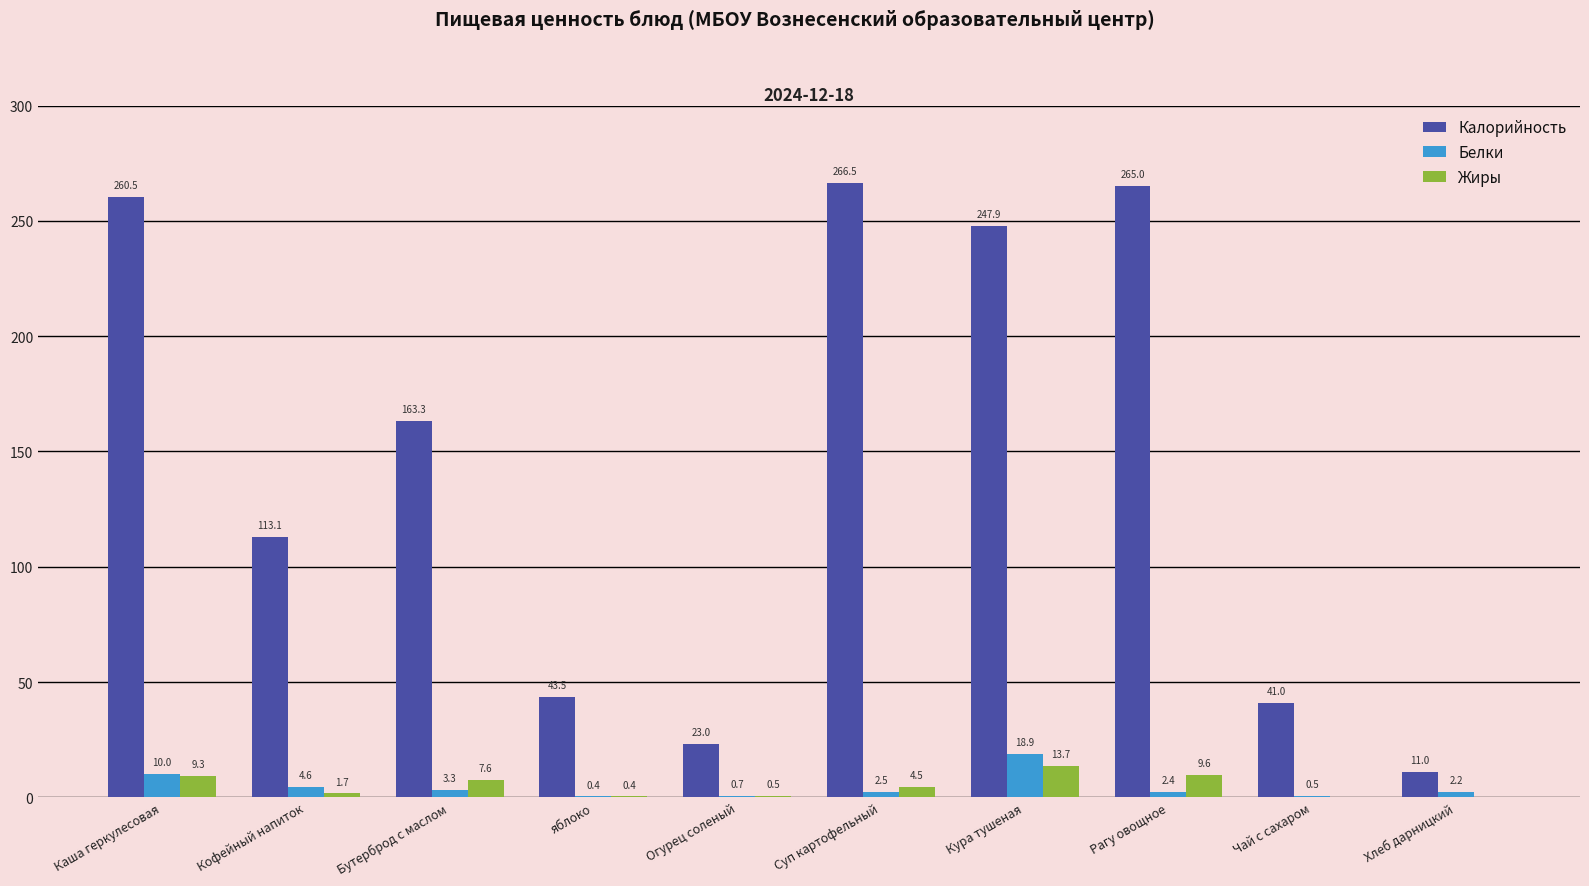

Which series has the largest total across all categories?

Калорийность